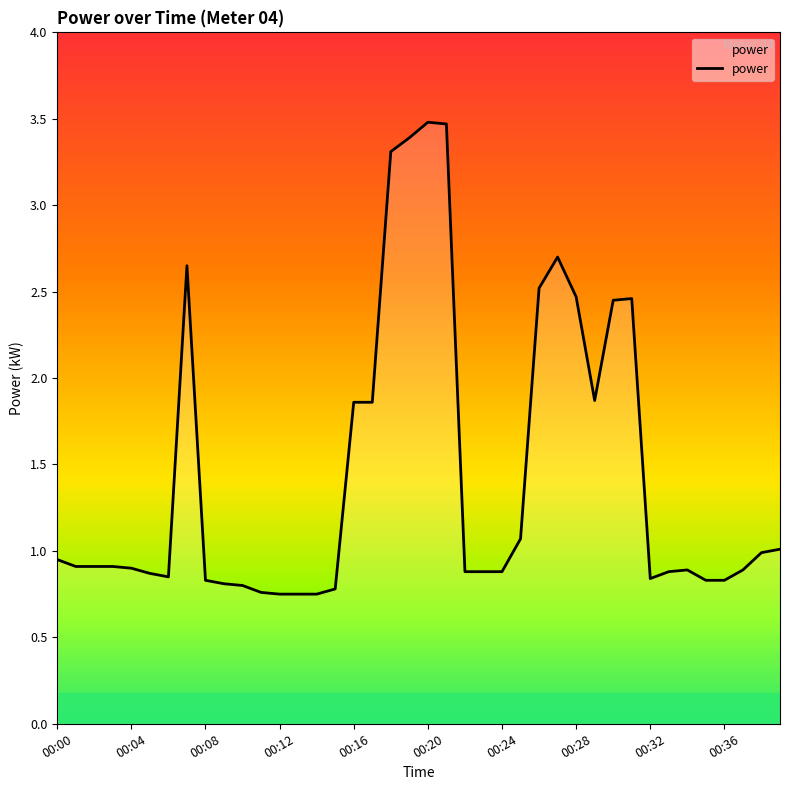

What is the difference between the maximum and minimum values?

2.7